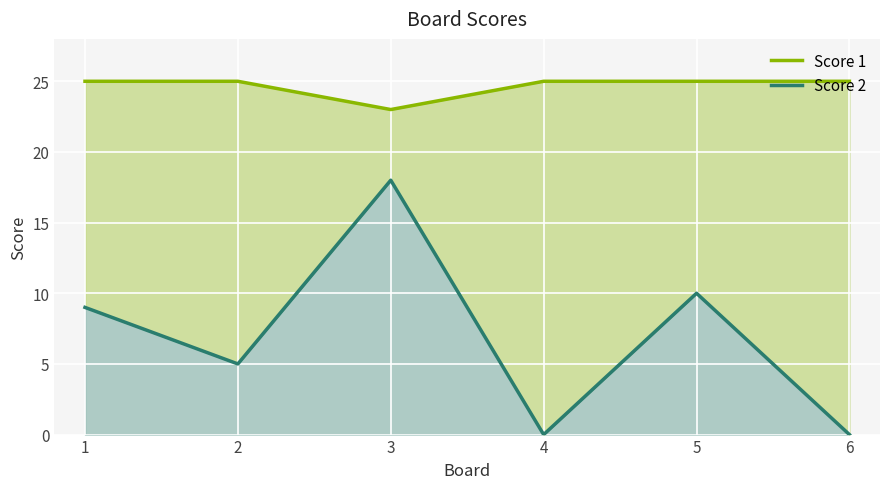

Is the value of Score 2 at 5 greater than the value of Score 1 at 5?

No